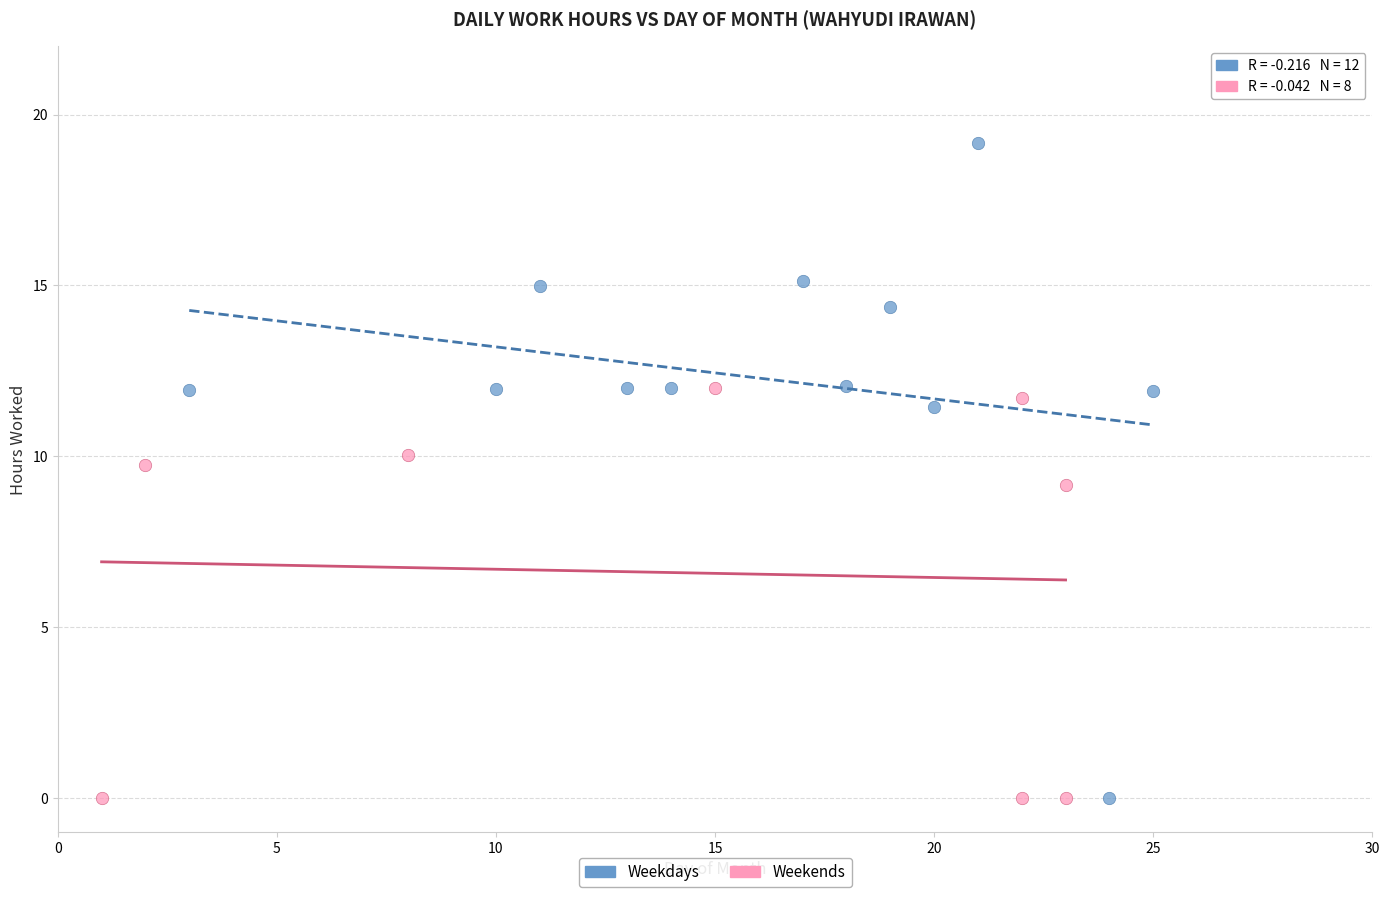

Which series has the largest Y range (max minus min)?

Weekdays